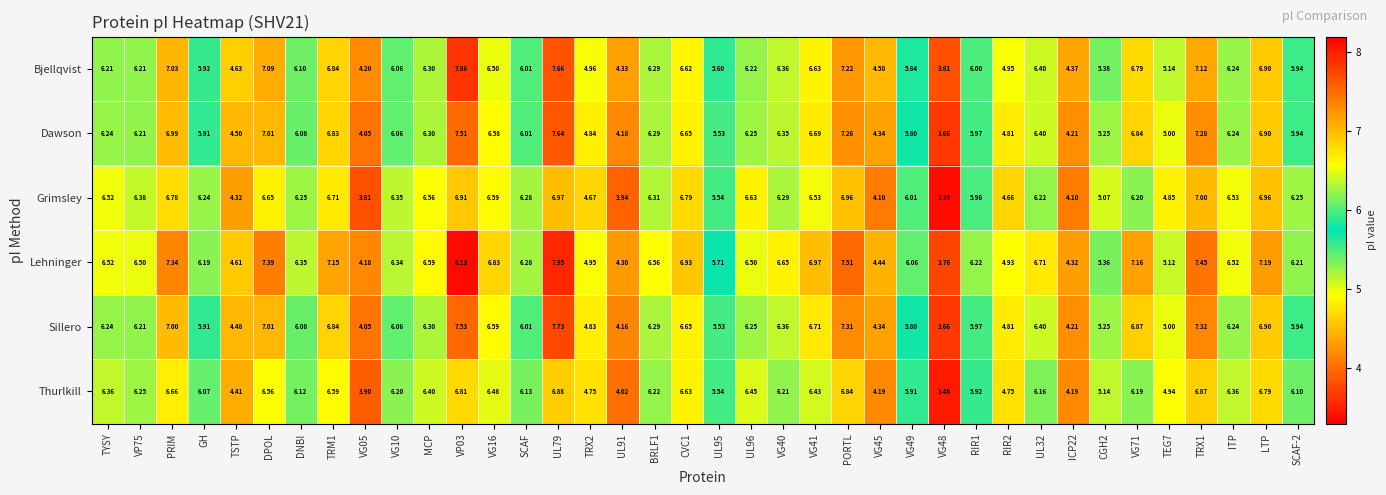

How many categories are shown in the chart?

38